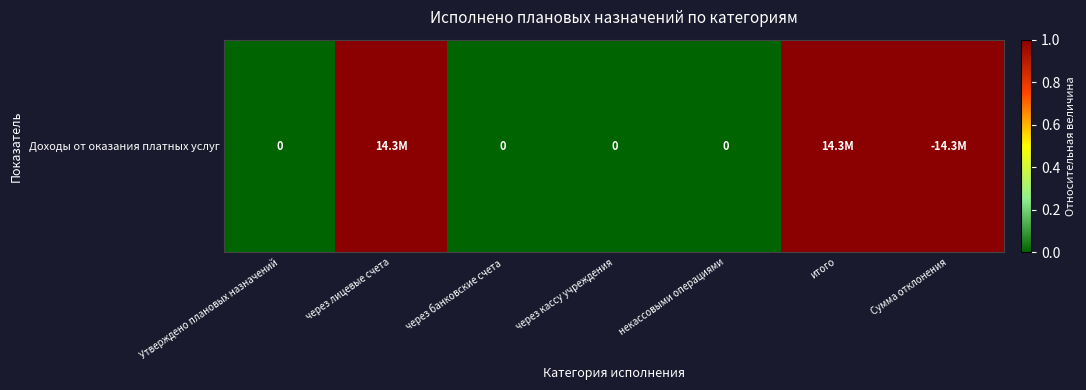

What is the difference between the values at через лицевые счета and через кассу учреждения?

1